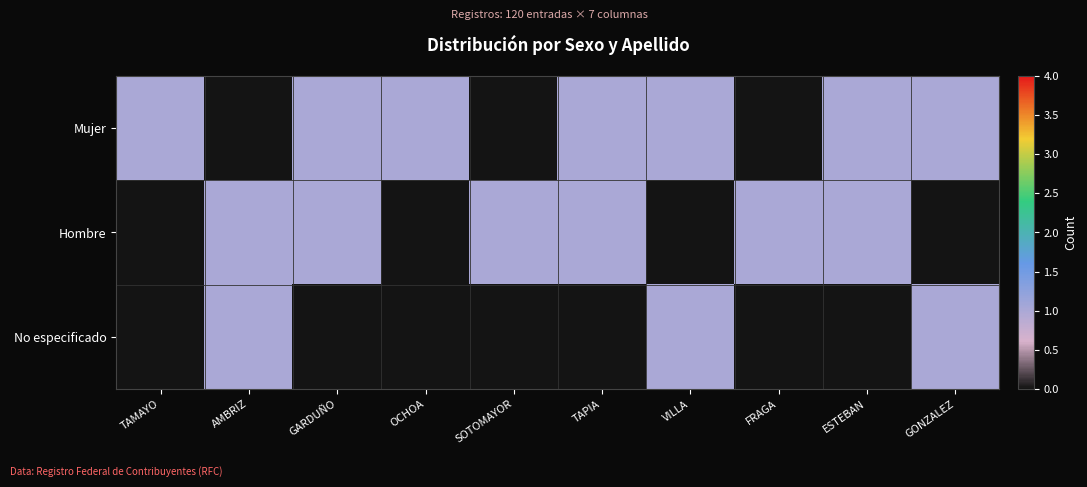

At how many categories does at least one series exceed 0?

10